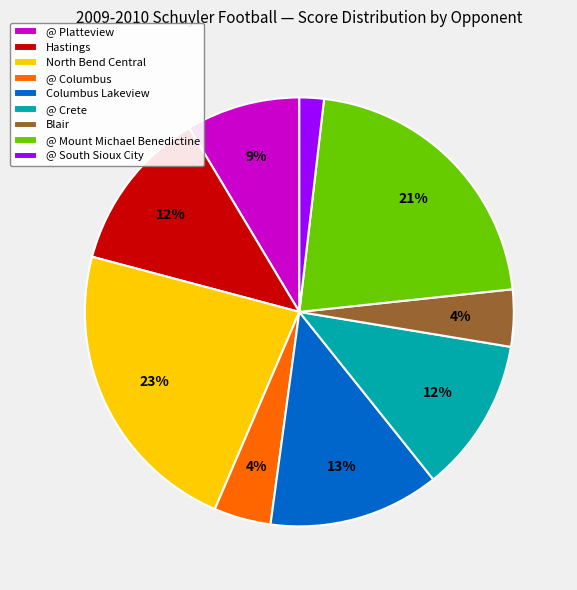

Which slice is the smallest?

@ South Sioux City